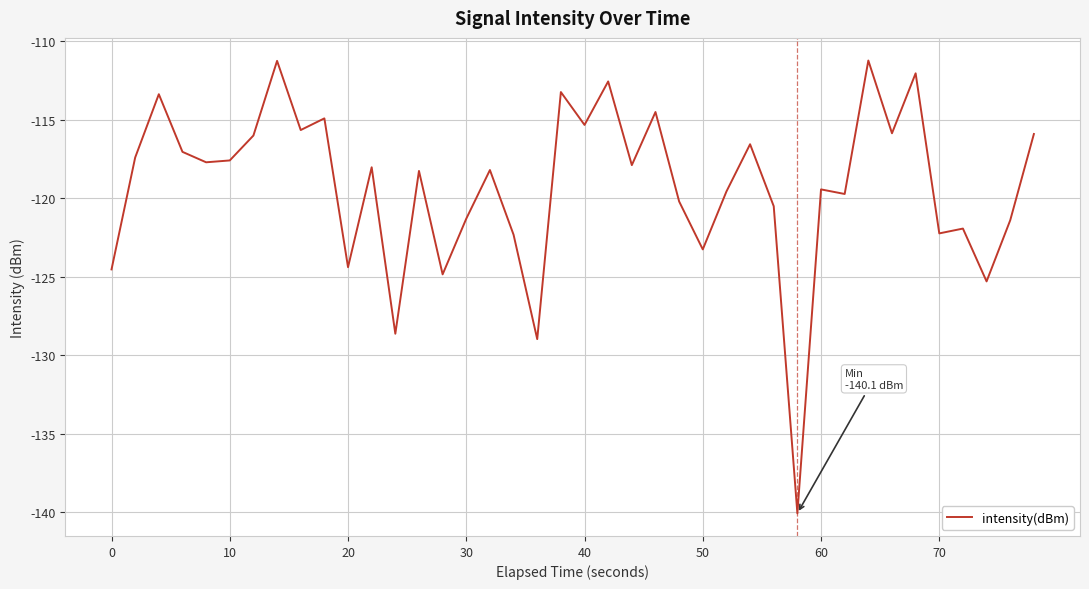

What is the difference between the maximum and minimum values?

28.8